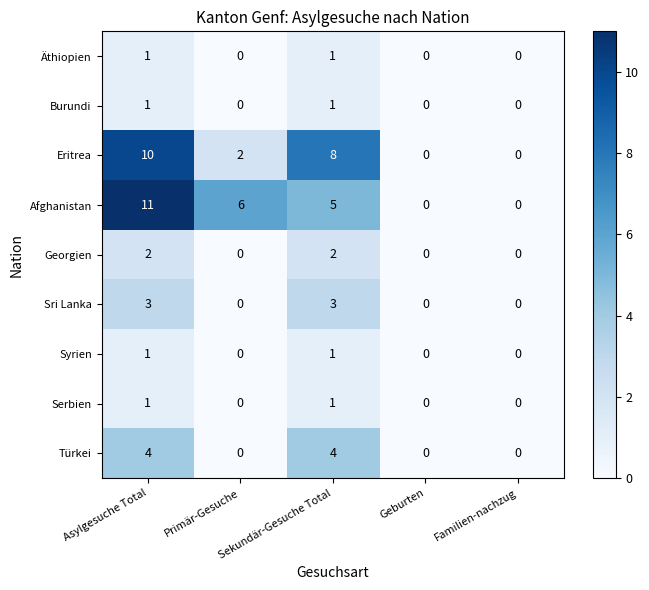

At which label does Eritrea first exceed 2?

Asylgesuche Total